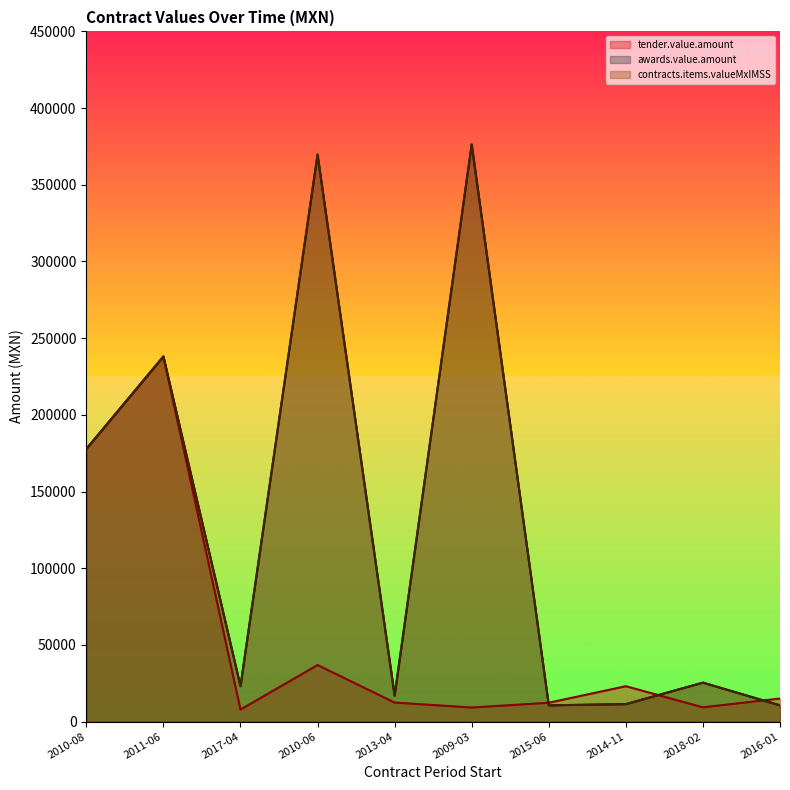

Count the number of data series in this chart.

3